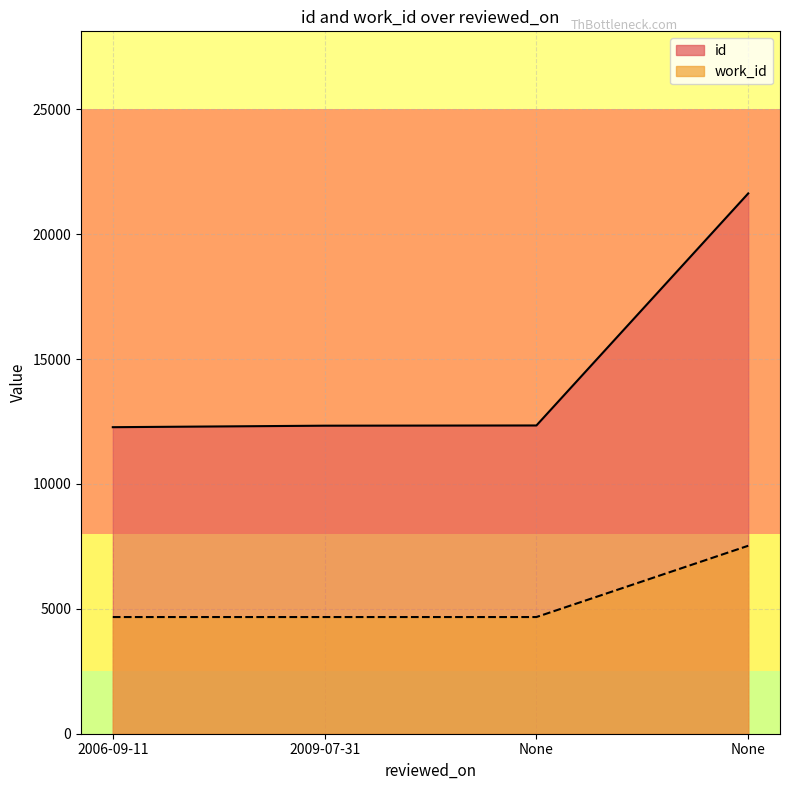

List the series in order of their overall mean, lowest first.

work_id, id